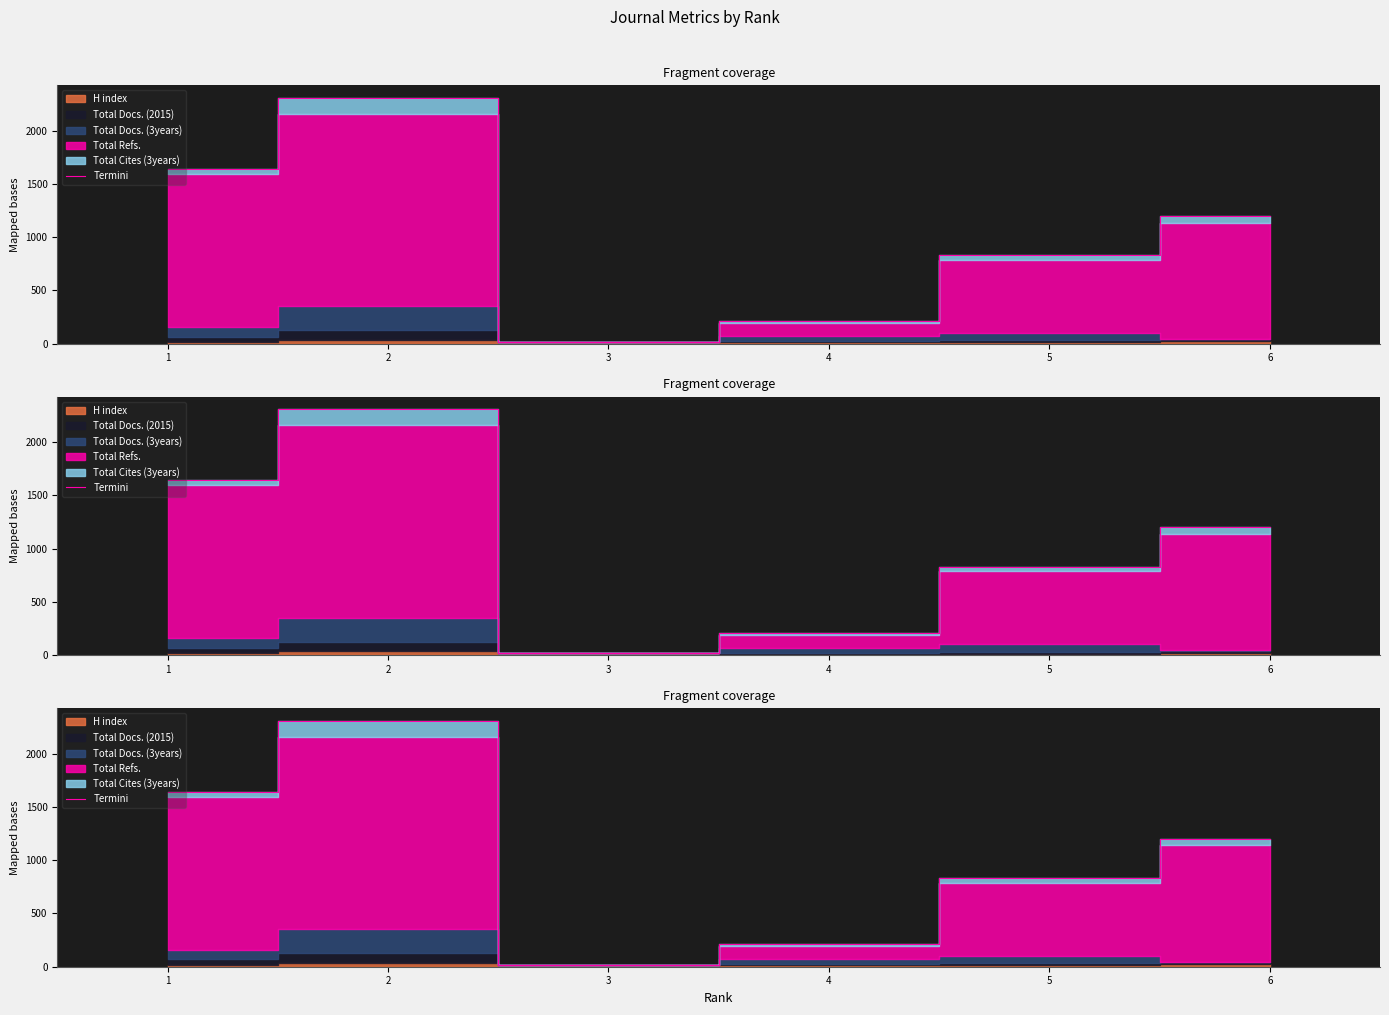

The value at 6 is 2001. True or false?

False